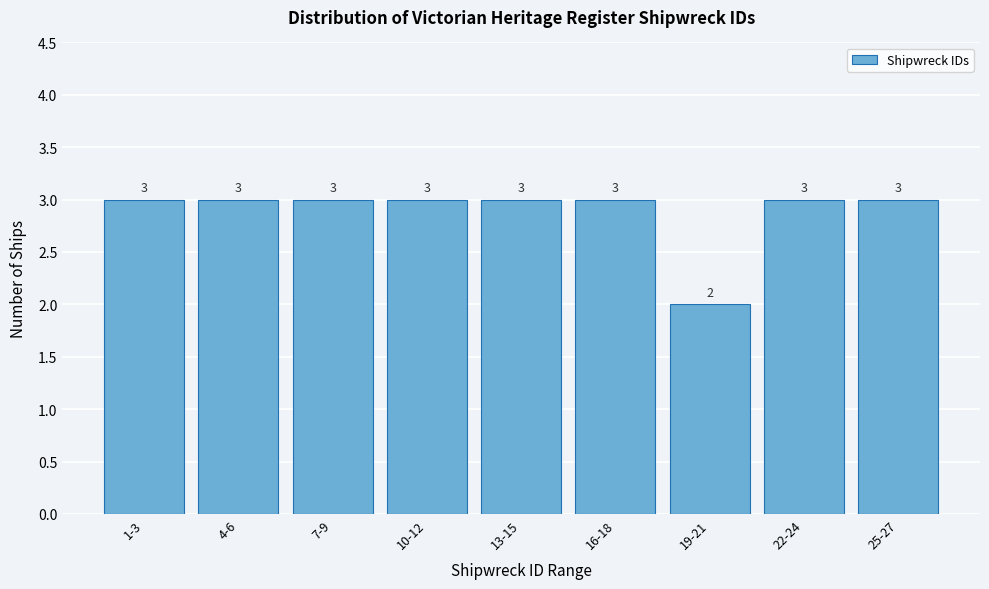

Reading right to left, transcribe all the data shown in this chart.

25-27=3	22-24=3	19-21=2	16-18=3	13-15=3	10-12=3	7-9=3	4-6=3	1-3=3